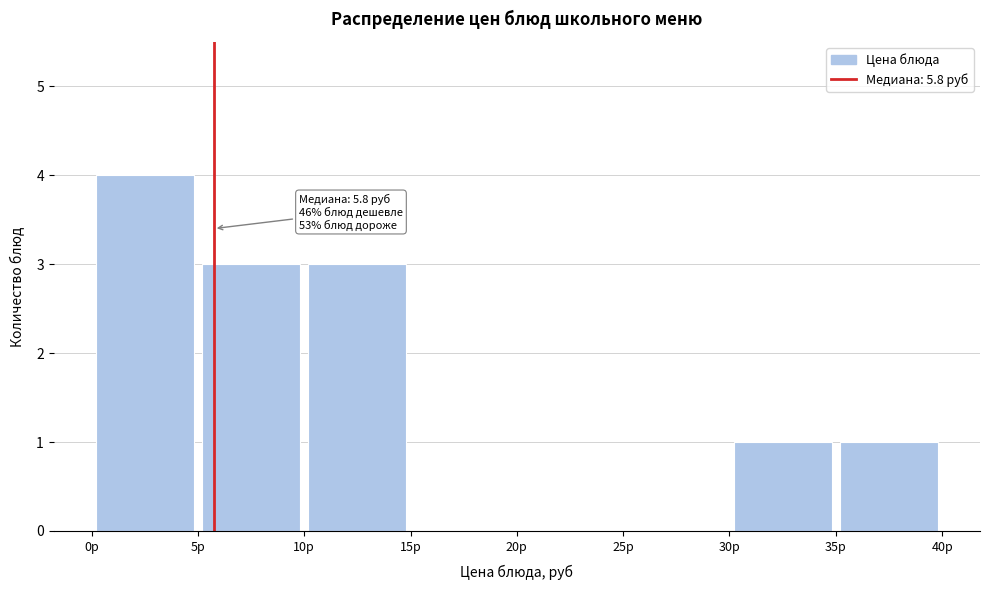

Which range on the x-axis has the tallest bar?

0 to 5